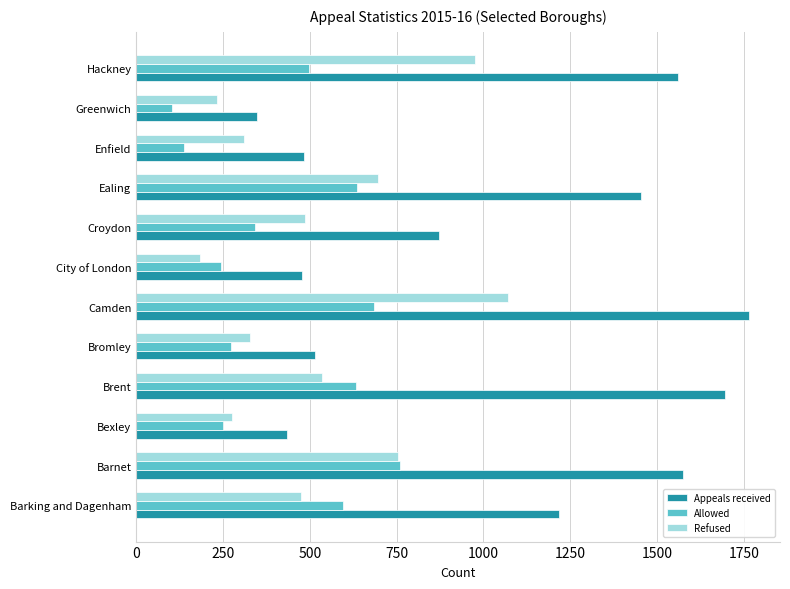

The Refused series shows 233 at Greenwich. True or false?

True